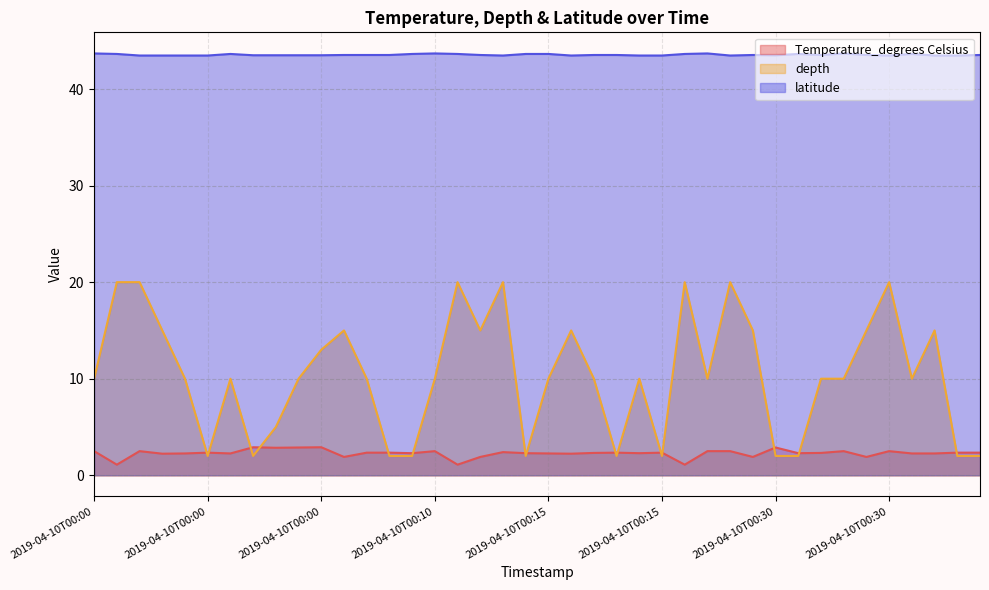

True or false: Temperature_degrees Celsius has a value of 2.5 at 2019-04-10T00:10.

True